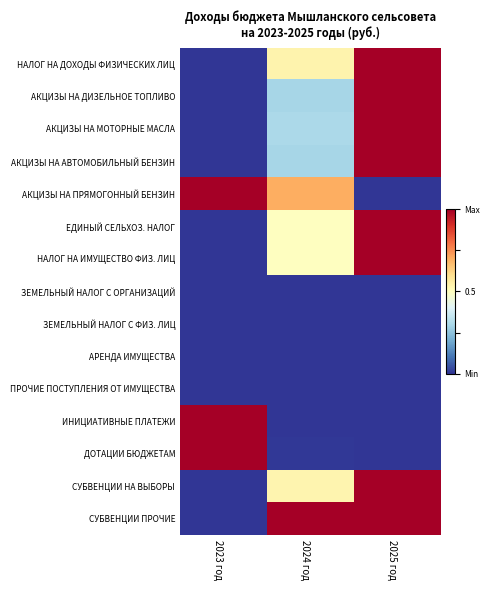

What is the spread (max minus min) of values at 2023 год?

1.0